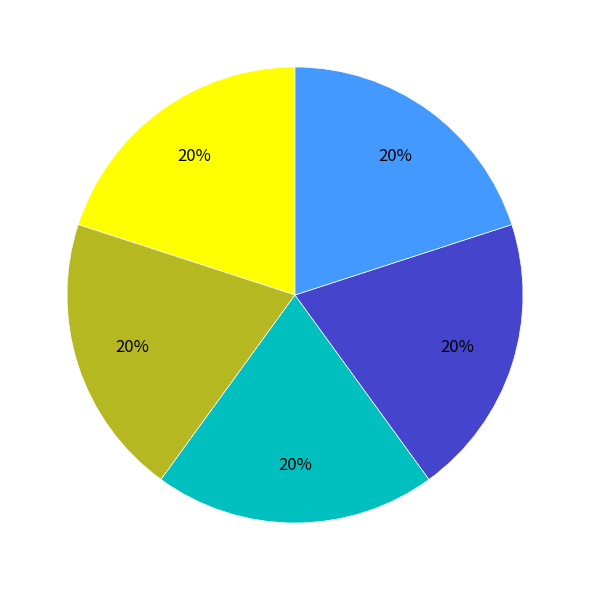

Is there a majority slice in this chart?

No